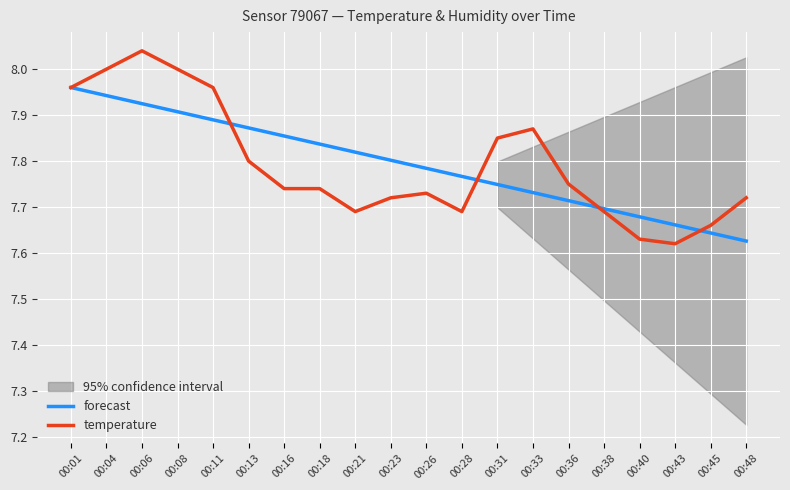

The forecast series shows 2.8 at 00:33. True or false?

False